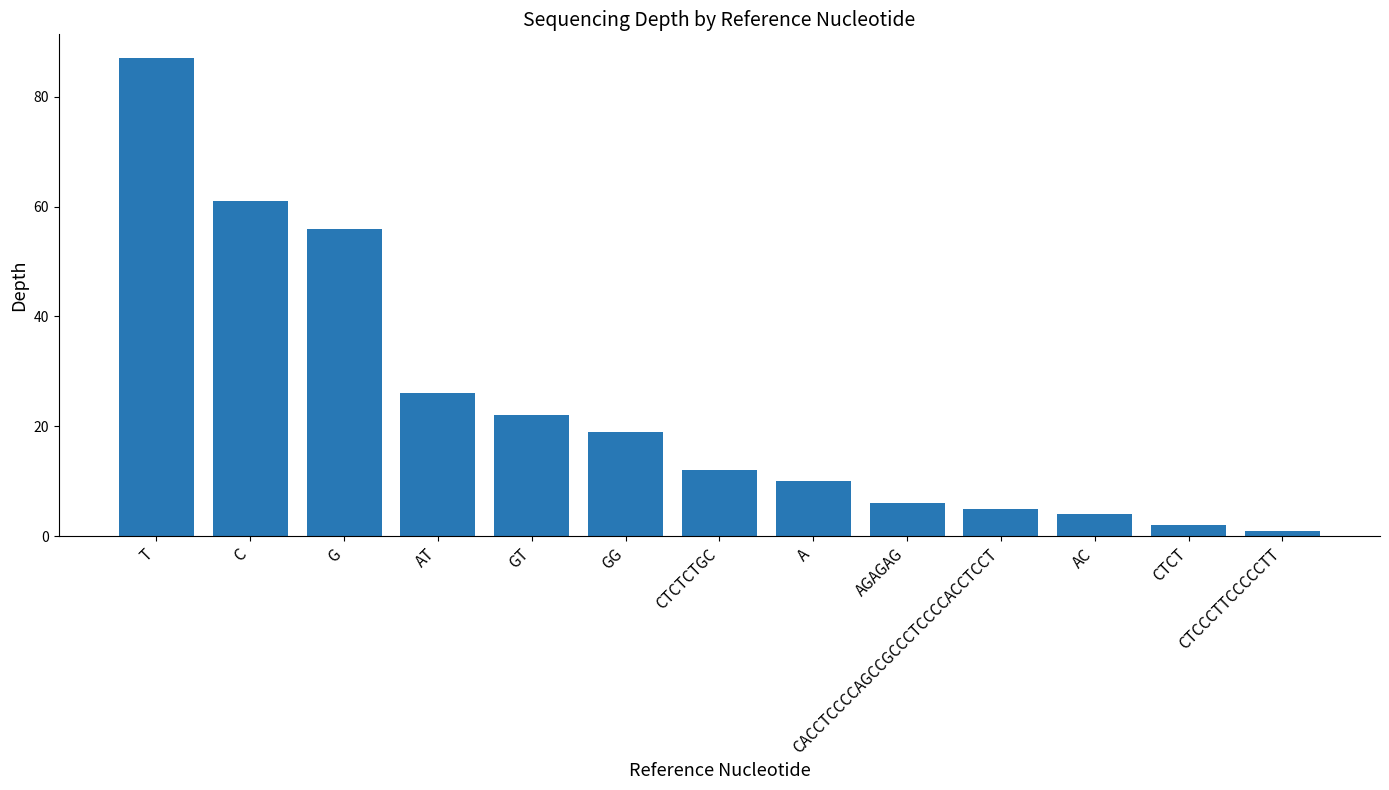

True or false: the data shows 26 at AT.

True